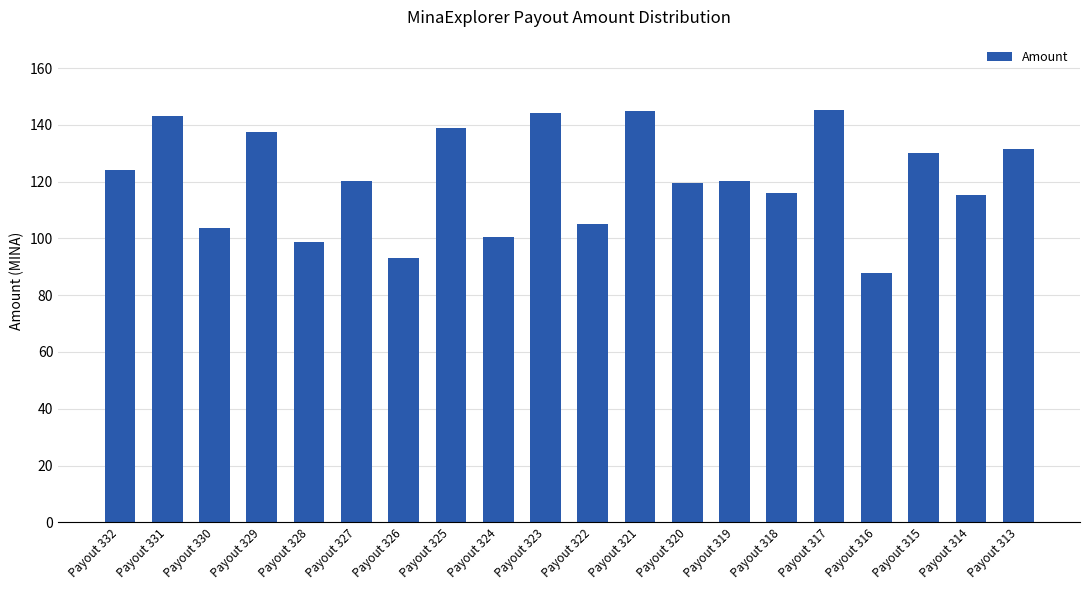

What is the change in value from Payout 321 to Payout 318?

-29.1